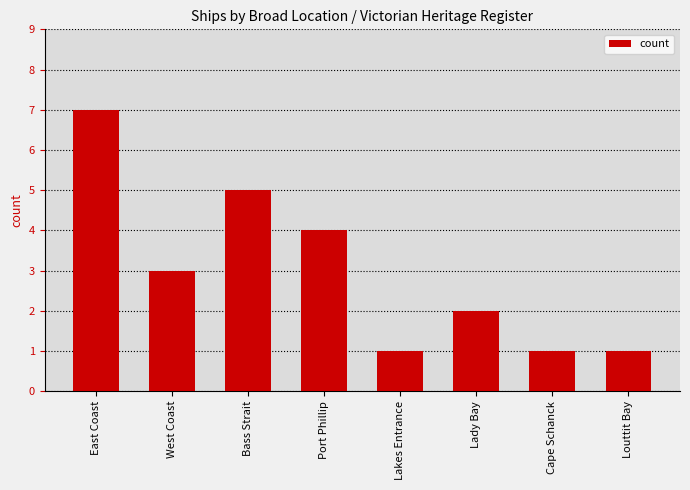

What is the ratio of the value at Bass Strait to the value at Louttit Bay?

5.0